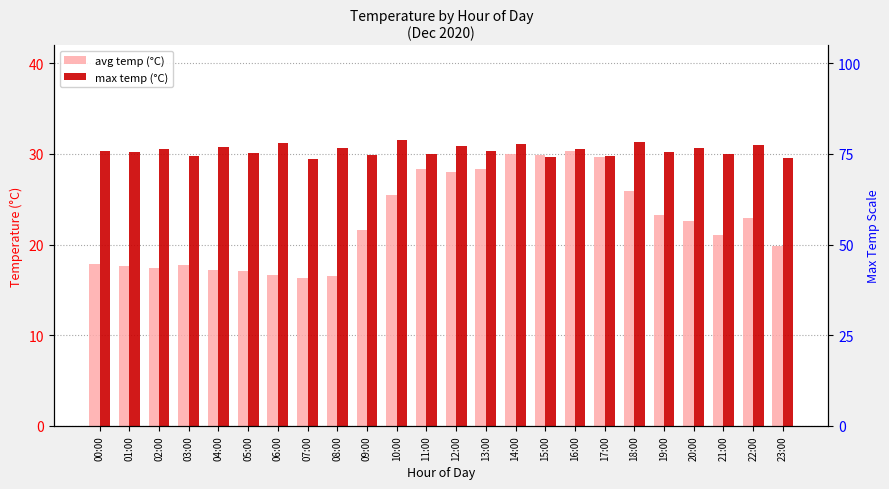

Which series has the largest range (max minus min)?

avg temp (°C)